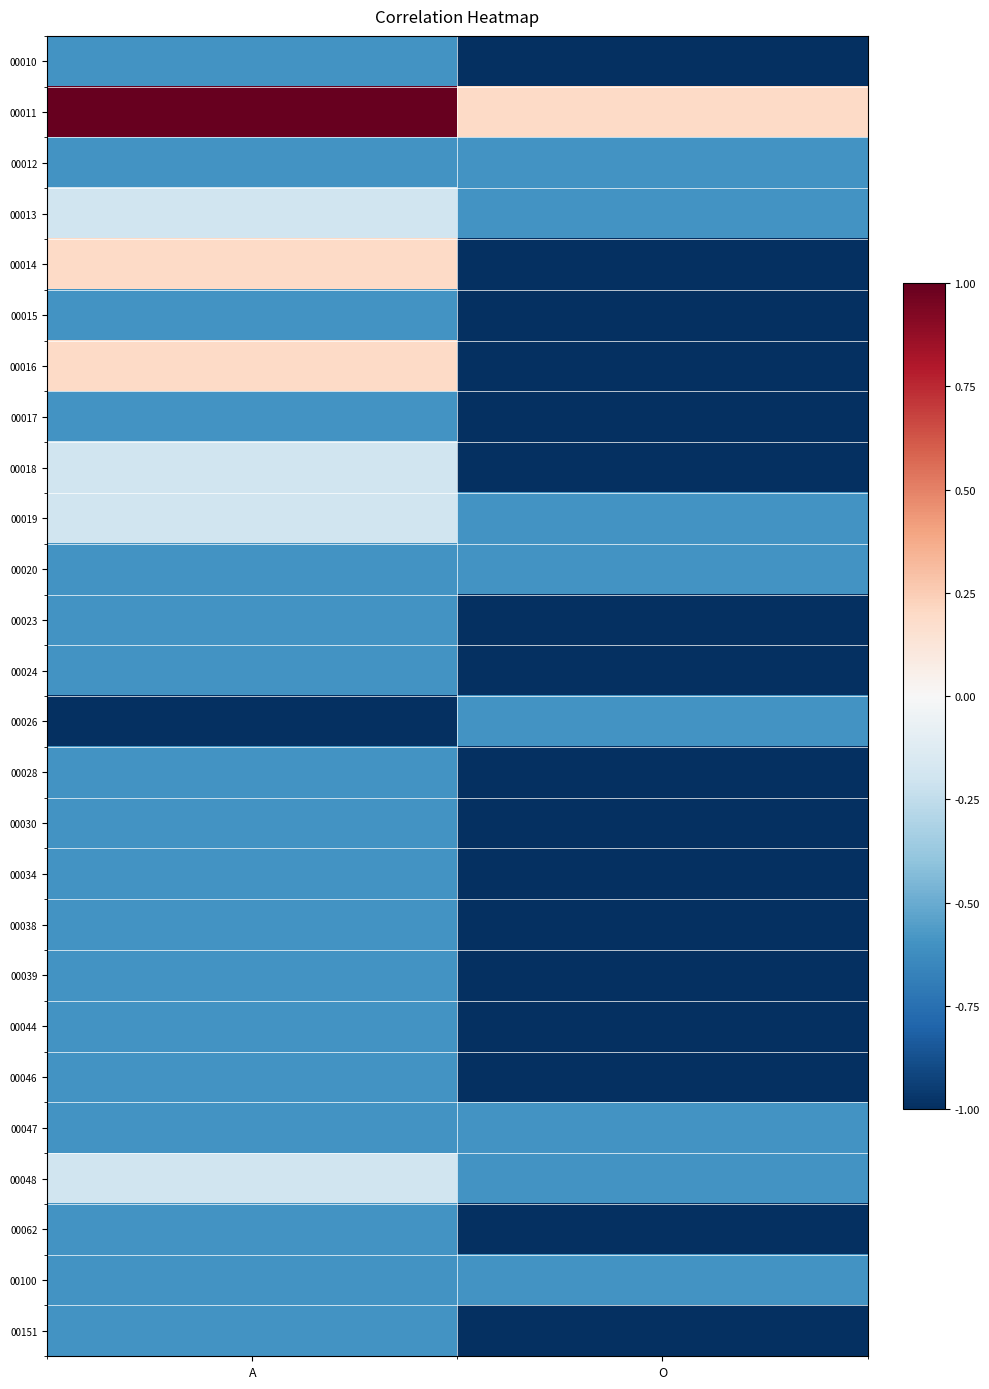

Reading left to right, extract all data points from this chart.

00010: A=-0.6	O=-1.0
00011: A=1.0	O=0.2
00012: A=-0.6	O=-0.6
00013: A=-0.2	O=-0.6
00014: A=0.2	O=-1.0
00015: A=-0.6	O=-1.0
00016: A=0.2	O=-1.0
00017: A=-0.6	O=-1.0
00018: A=-0.2	O=-1.0
00019: A=-0.2	O=-0.6
00020: A=-0.6	O=-0.6
00023: A=-0.6	O=-1.0
00024: A=-0.6	O=-1.0
00026: A=-1.0	O=-0.6
00028: A=-0.6	O=-1.0
00030: A=-0.6	O=-1.0
00034: A=-0.6	O=-1.0
00038: A=-0.6	O=-1.0
00039: A=-0.6	O=-1.0
00044: A=-0.6	O=-1.0
00046: A=-0.6	O=-1.0
00047: A=-0.6	O=-0.6
00048: A=-0.2	O=-0.6
00062: A=-0.6	O=-1.0
00100: A=-0.6	O=-0.6
00151: A=-0.6	O=-1.0